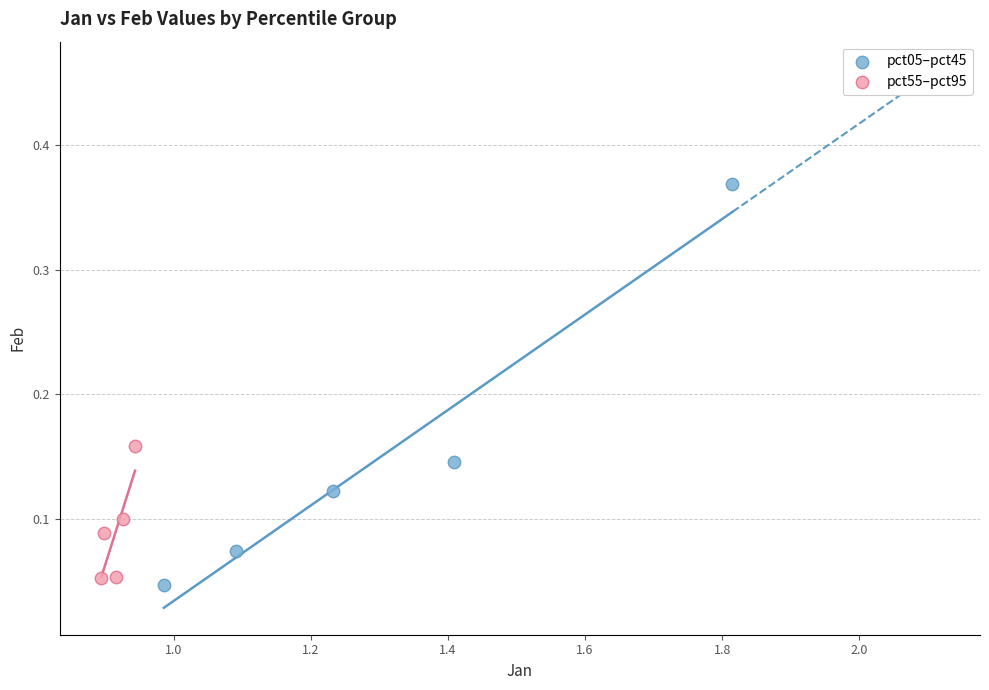

Which series contains the lowest Y value?

pct05–pct45